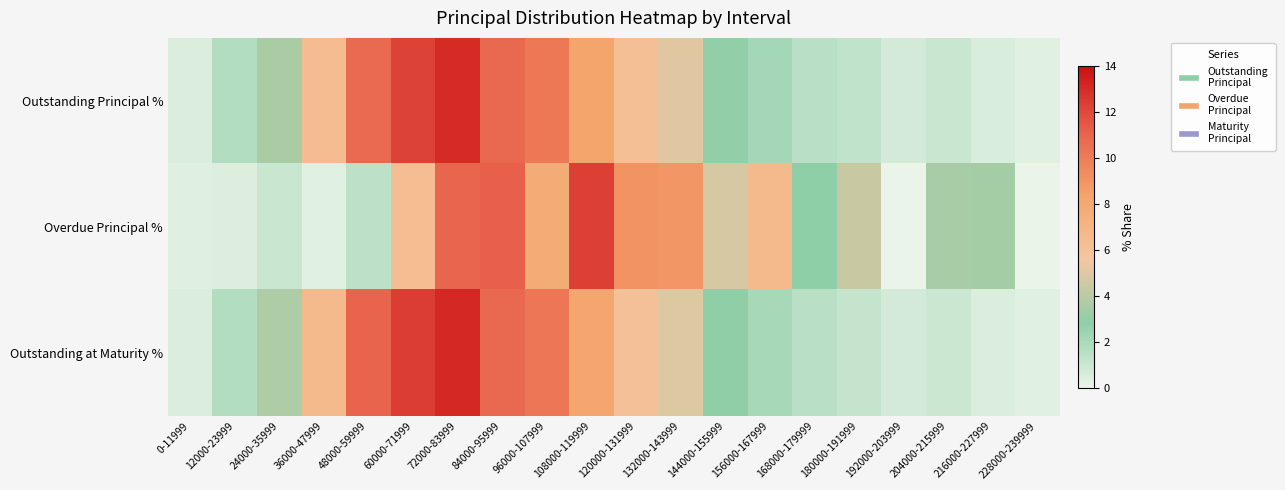

At how many categories does at least one series exceed 11?

5